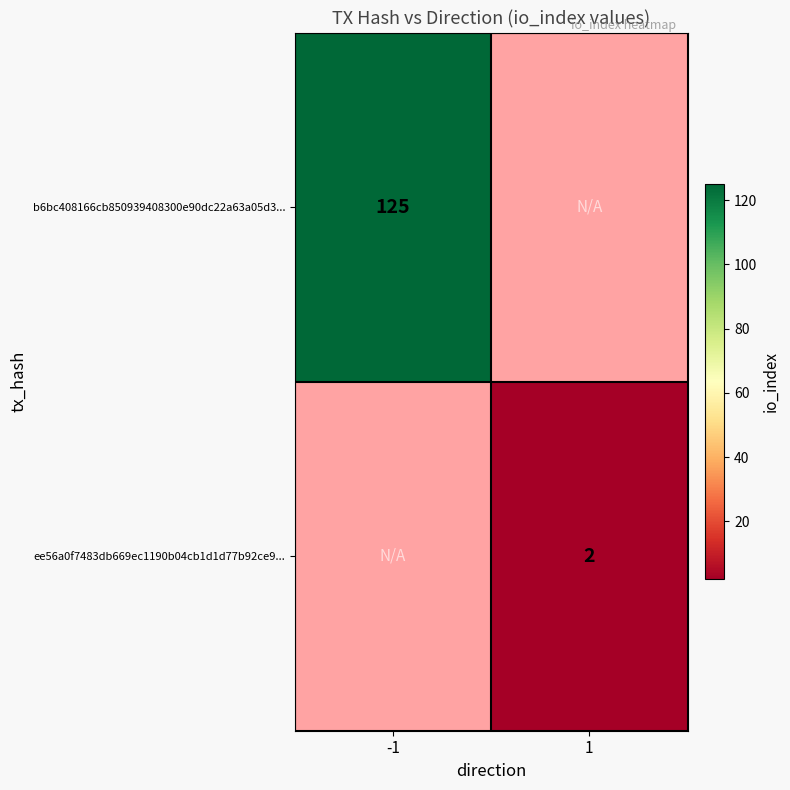

True or false: b6bc408166cb850939408300e90dc22a63a05d3... has a value of 221 at -1.

False